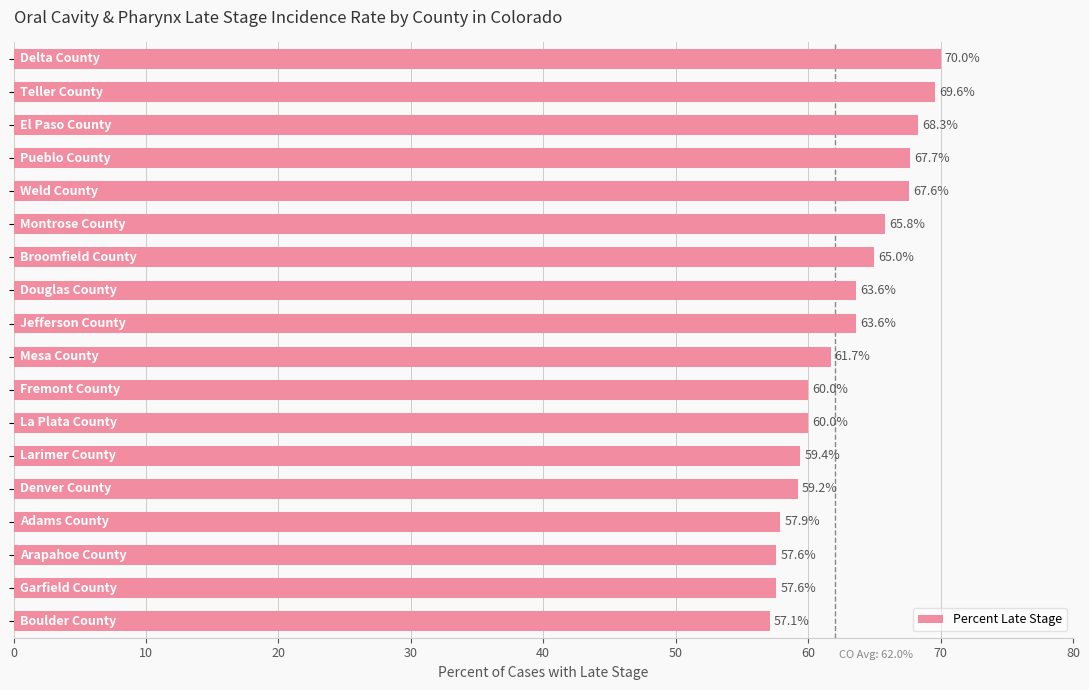

Are the bars grouped side by side (vs. stacked)?

No